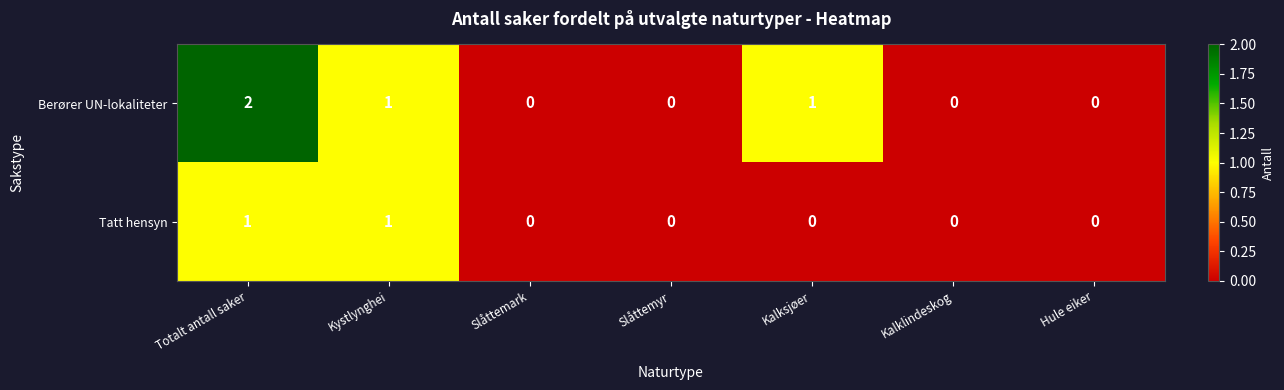

Count the Berører UN-lokaliteter values in the range 0 to 1.

6